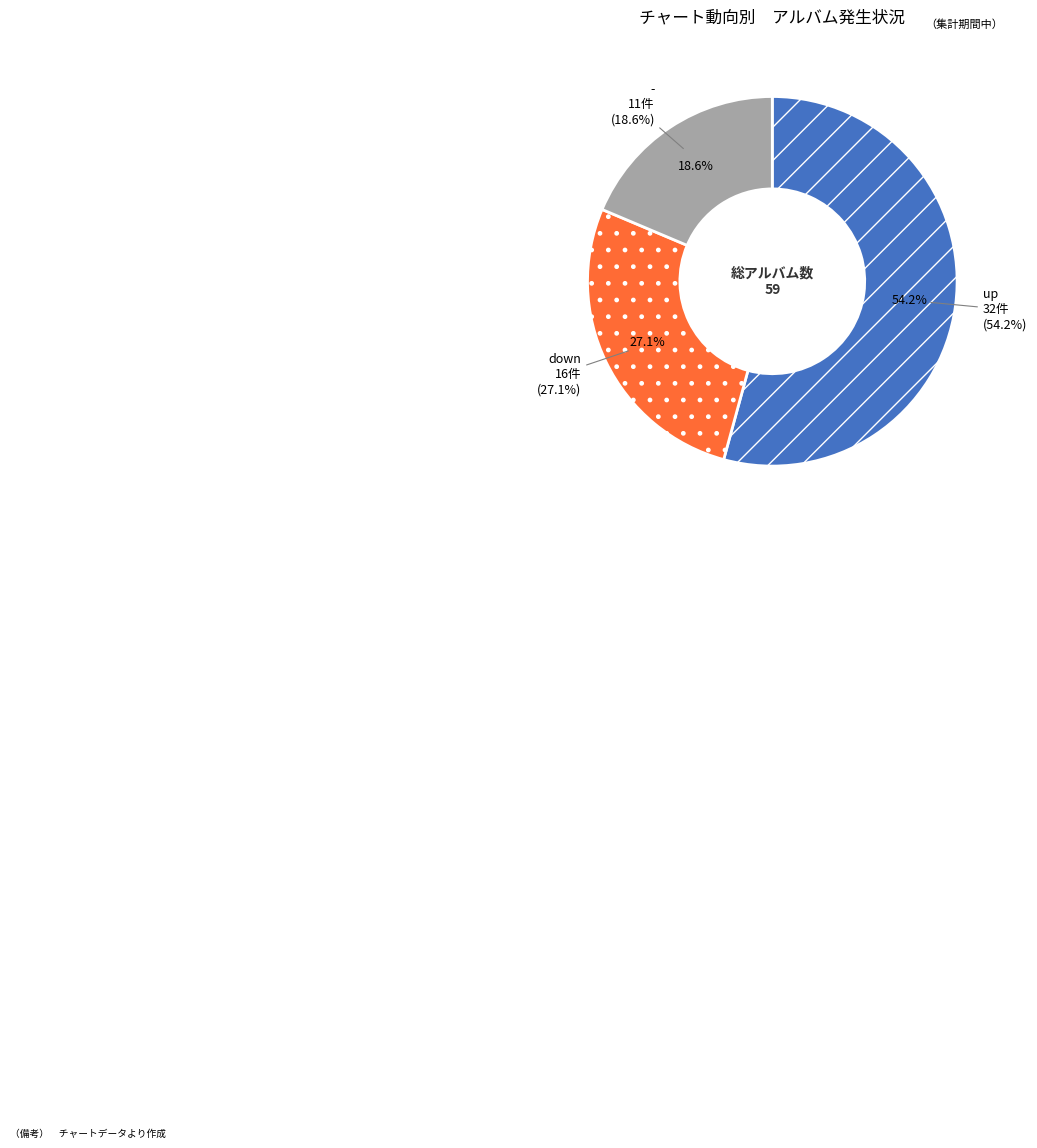

To the nearest percent, what percentage of the pie is down?

27%